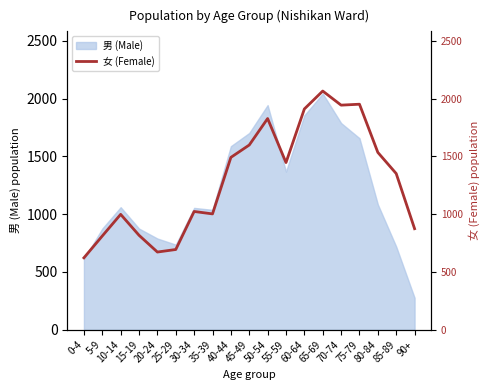

What is the average value?

1296